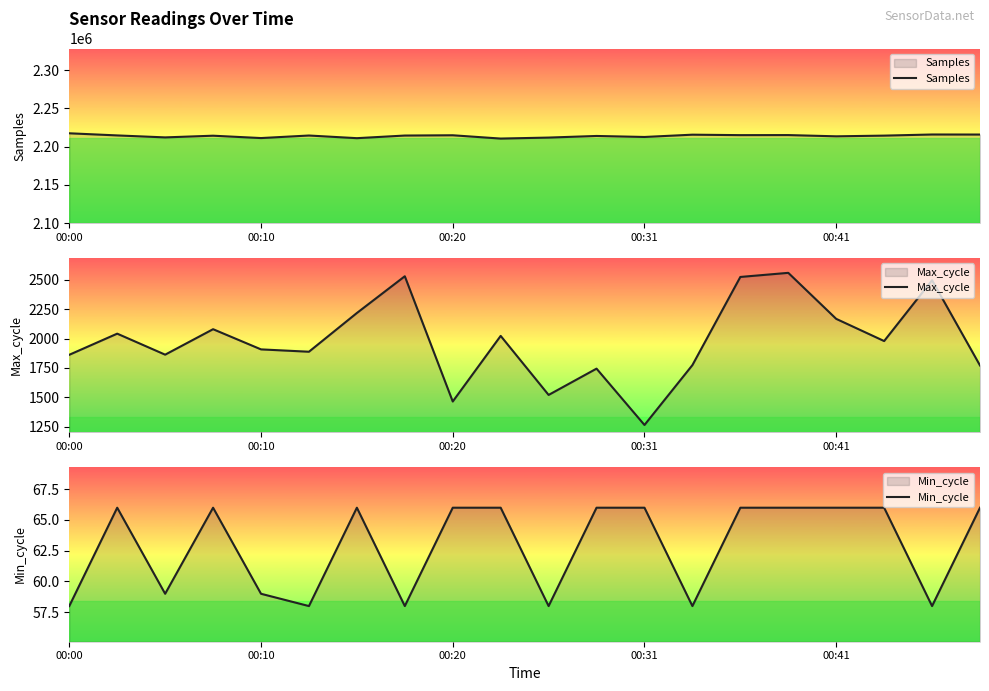

At which category is the sum across all series the highest?

00:00